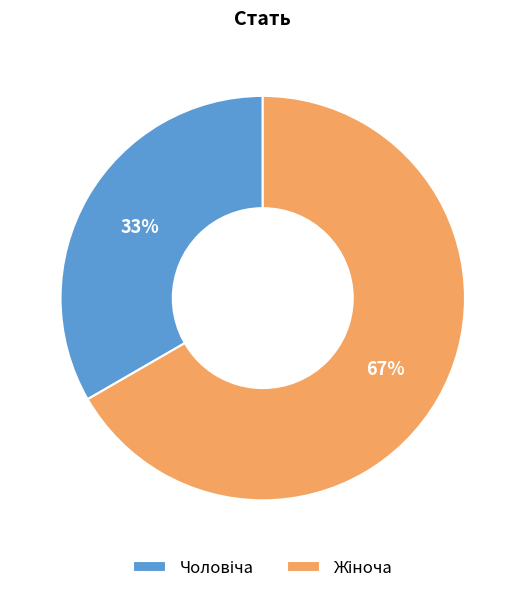

Is there a majority slice in this chart?

Yes